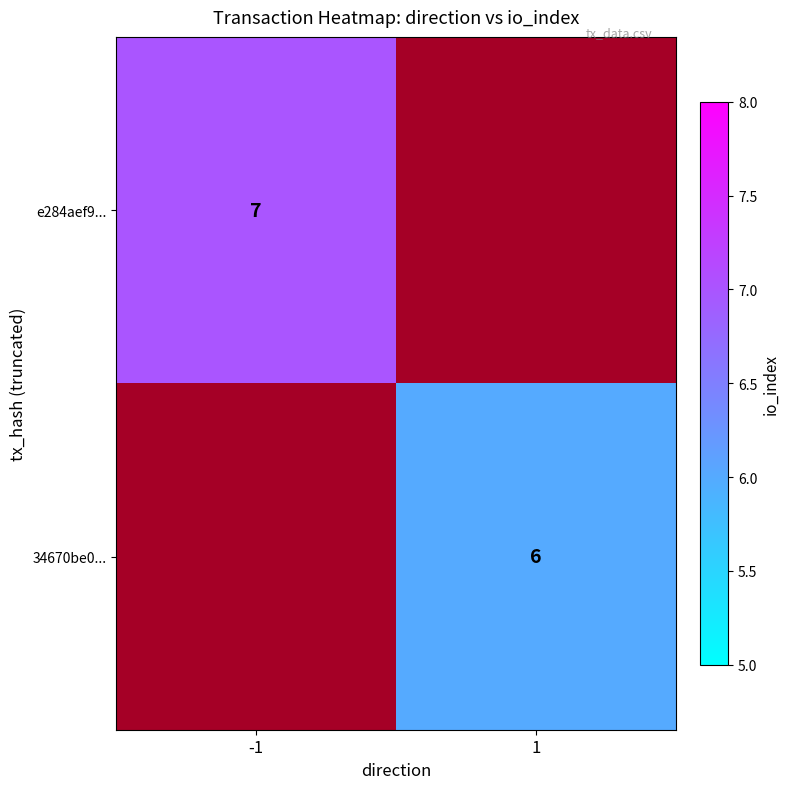

Which series has the largest range (max minus min)?

e284aef9...